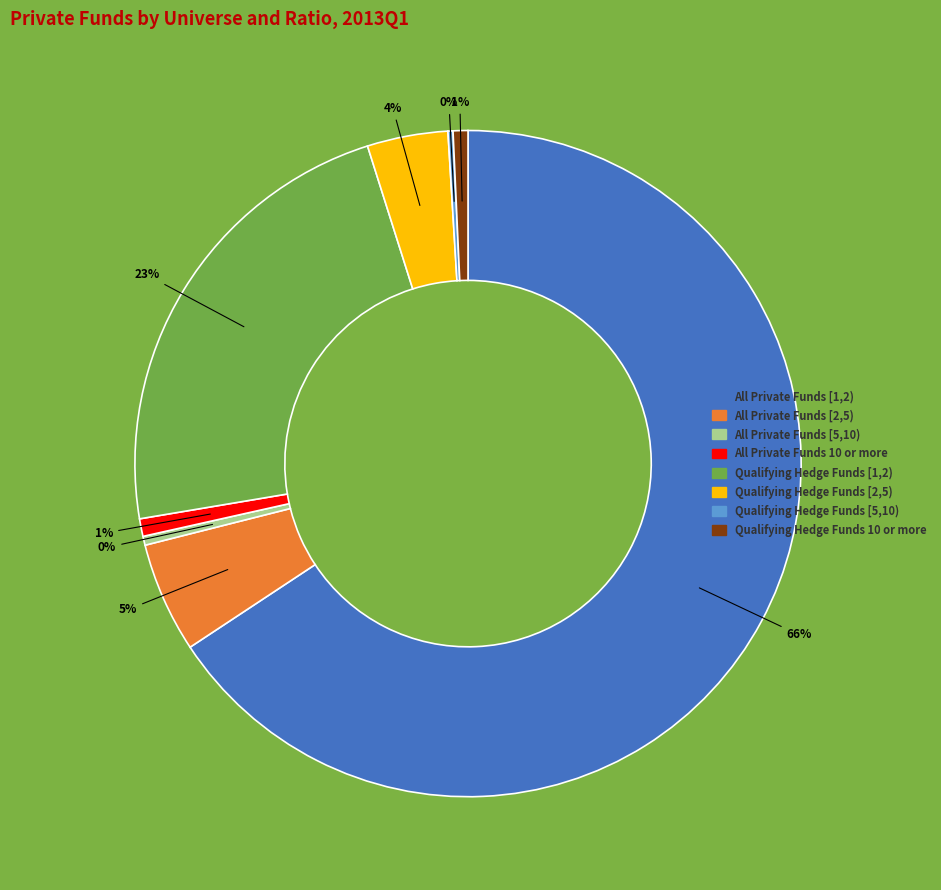

Between Qualifying Hedge Funds [1,2) and All Private Funds [2,5), which is larger?

Qualifying Hedge Funds [1,2)